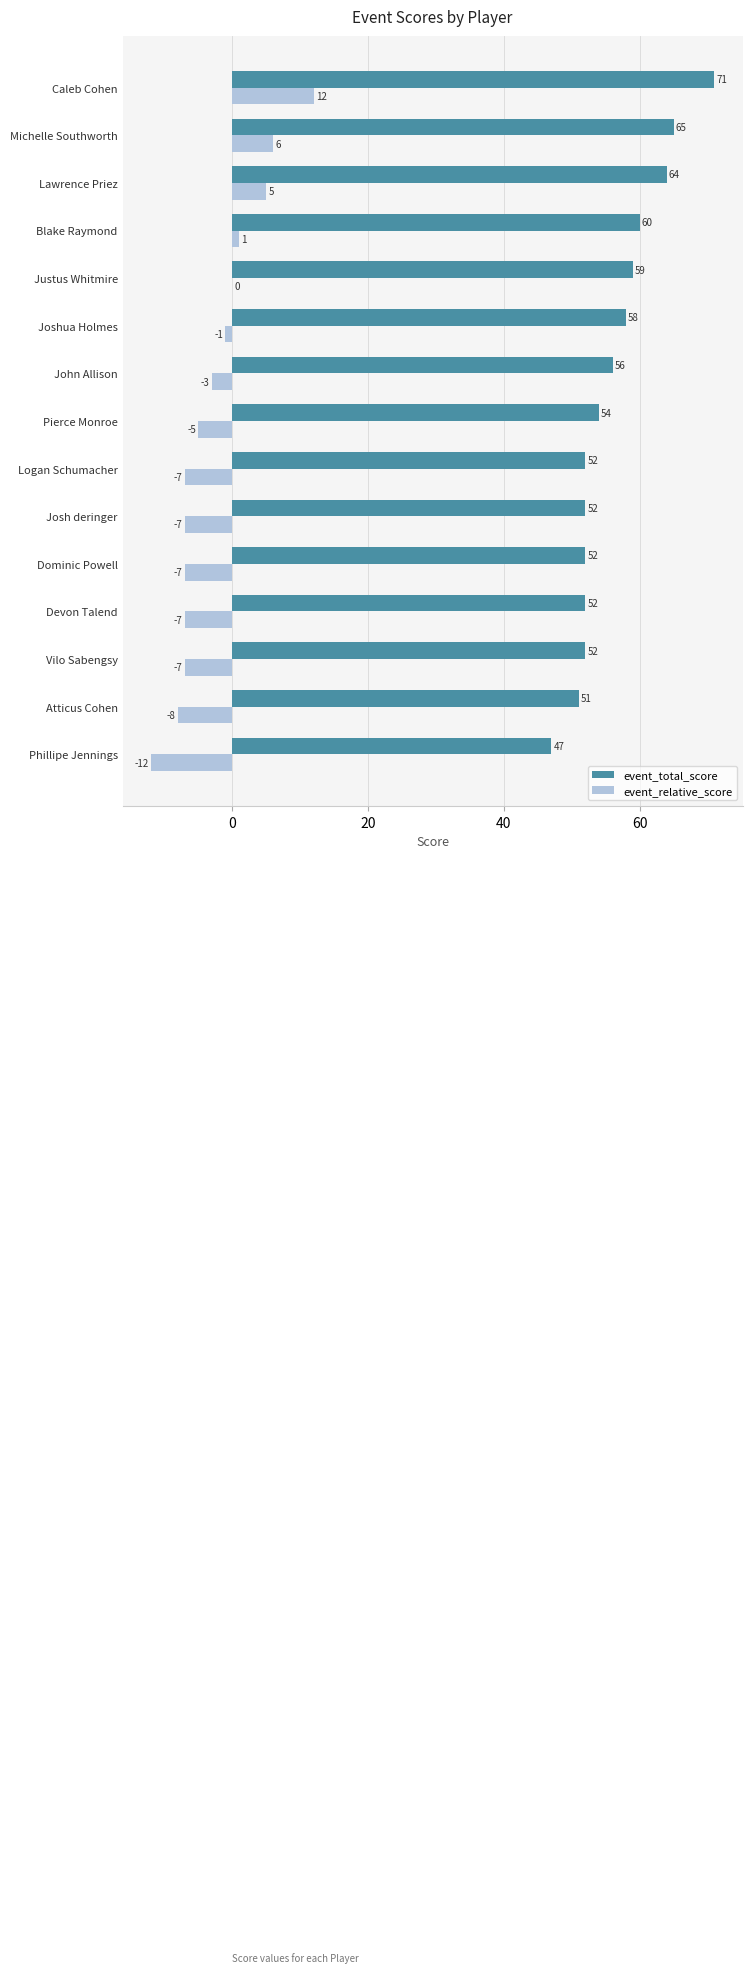

What is the approximate value of event_relative_score at Devon Talend?

-7